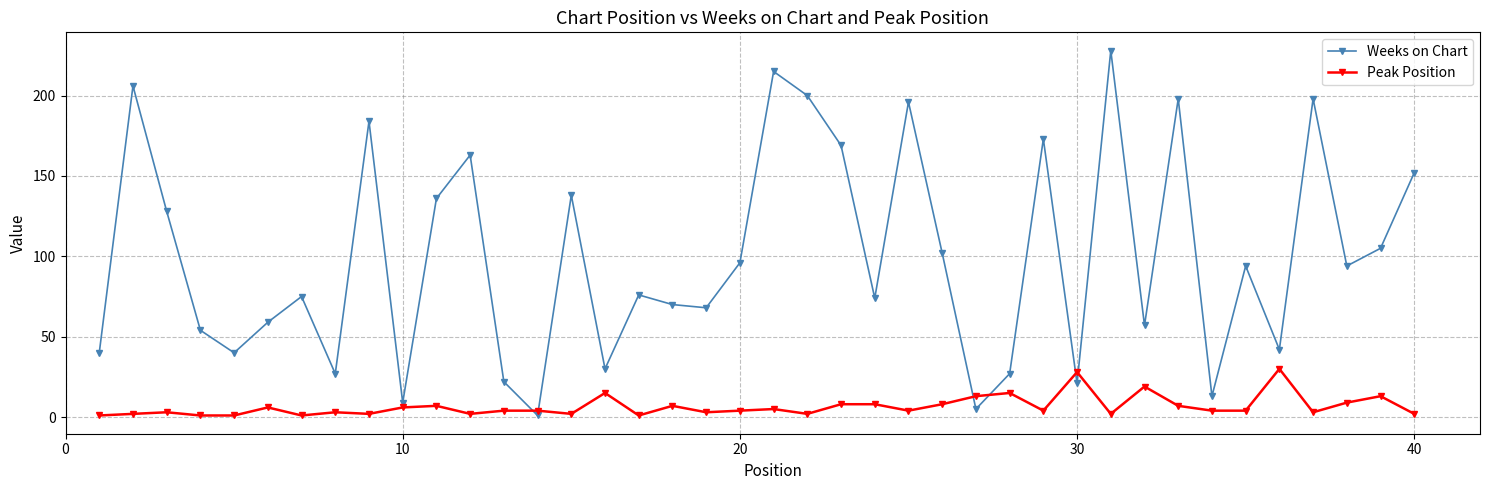

Which series has the largest total across all categories?

Weeks on Chart